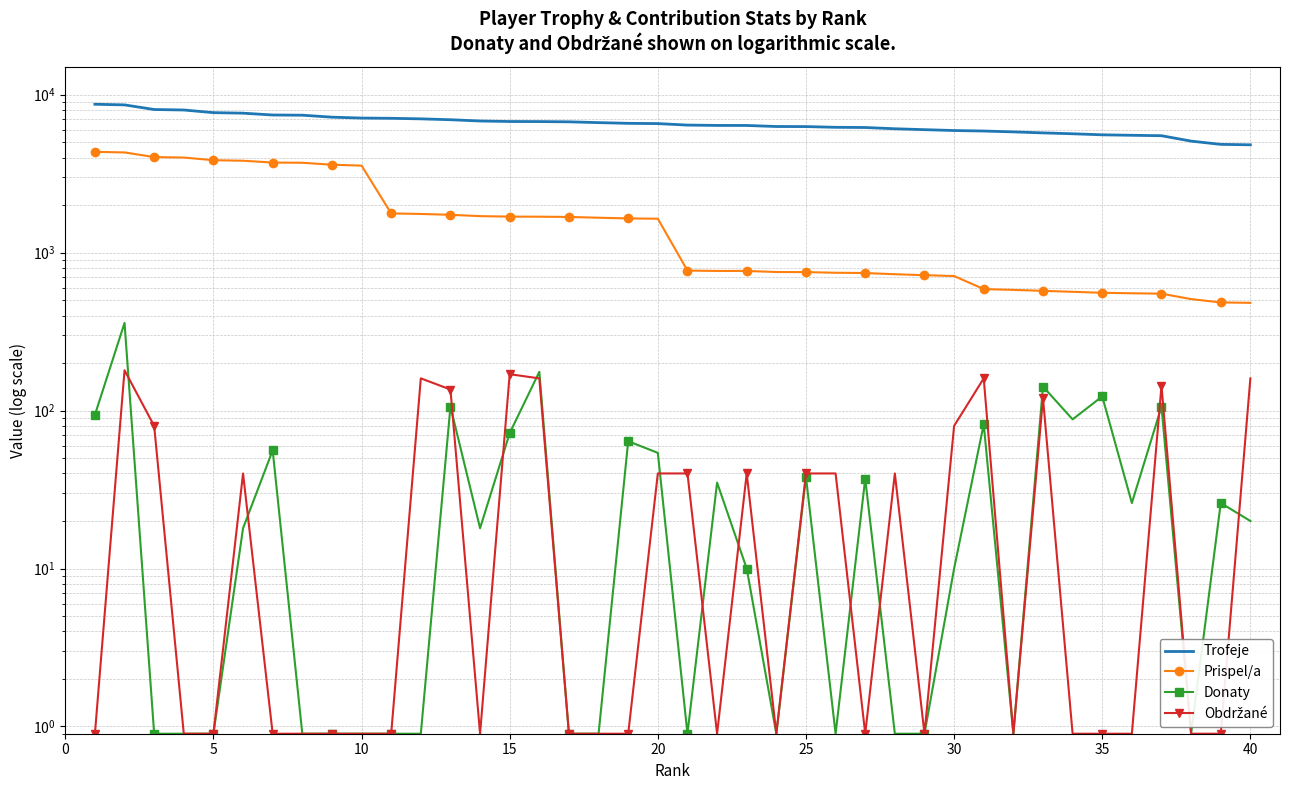

Which series has the largest total across all categories?

Trofeje